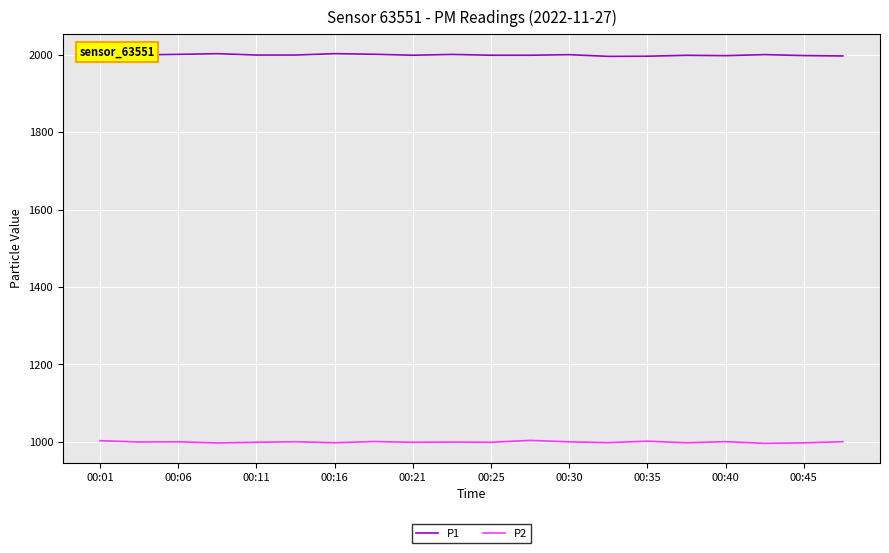

What is the smallest value displayed?

996.0